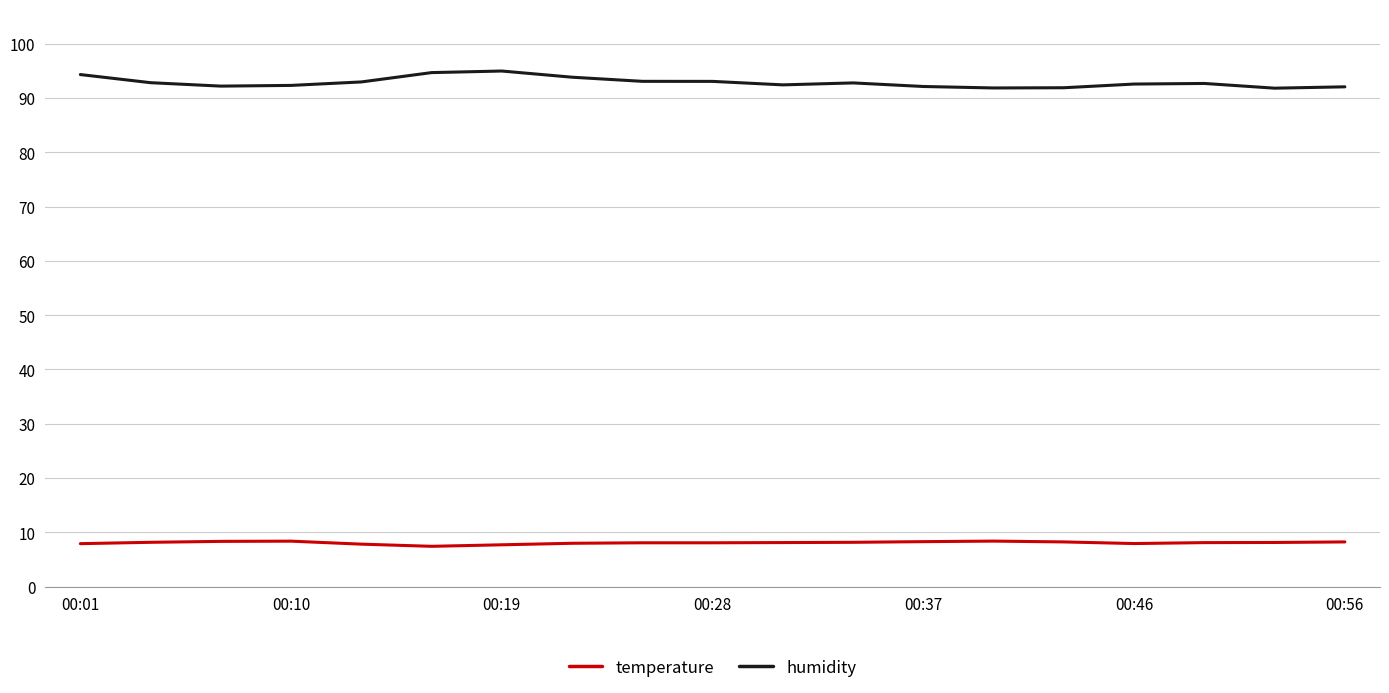

Which series has the largest total across all categories?

humidity